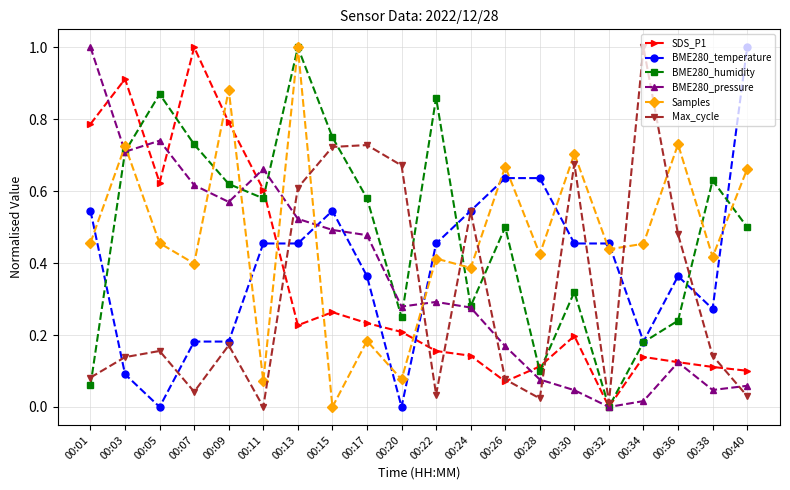

True or false: Max_cycle has a value of 0.0 at 00:07.

True